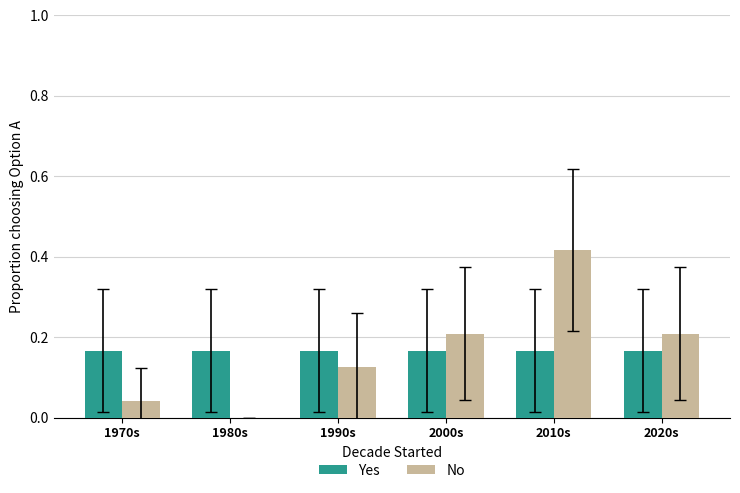

At which category does the chart reach its peak across all series?

2010s